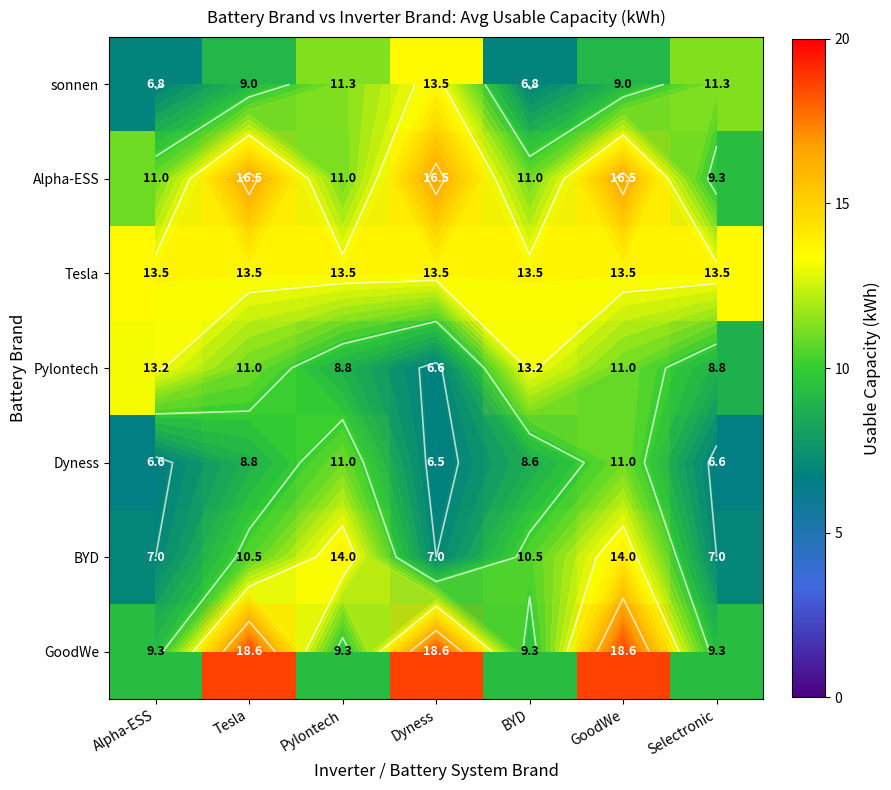

How many series are shown in this chart?

7